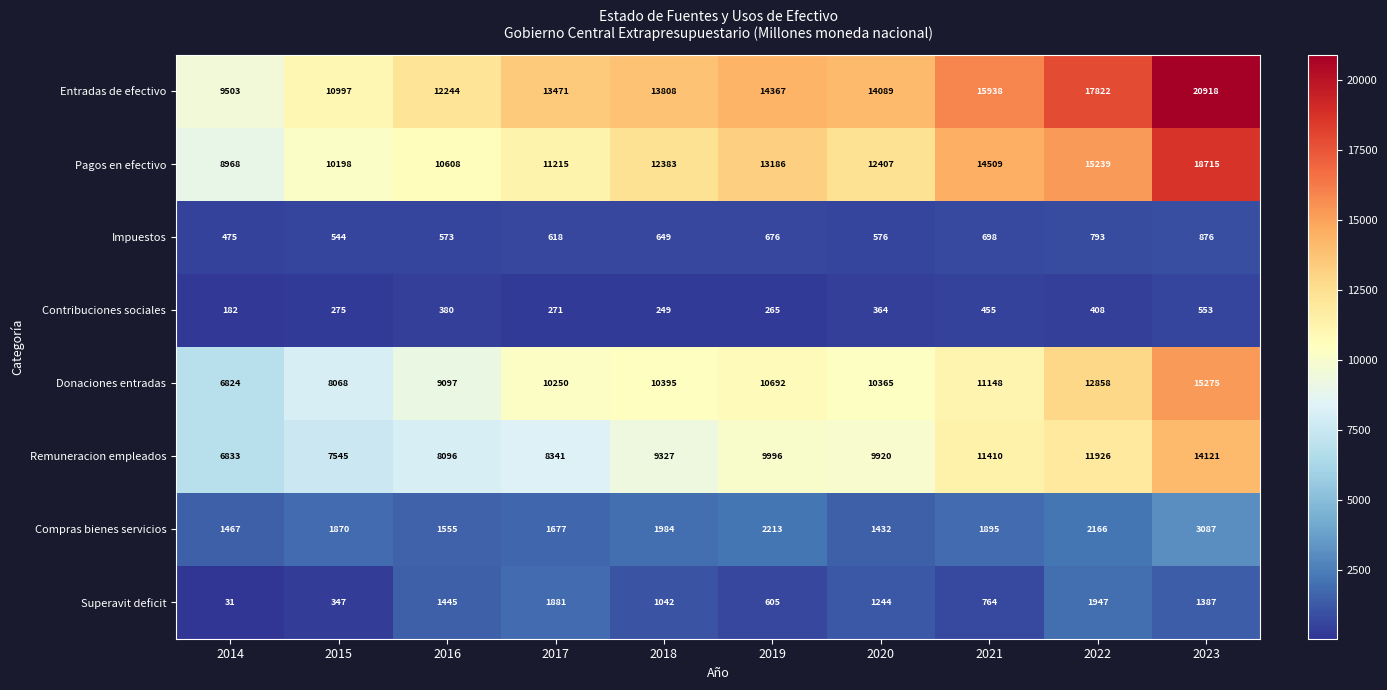

What is the average value of the Superavit deficit series?

1069